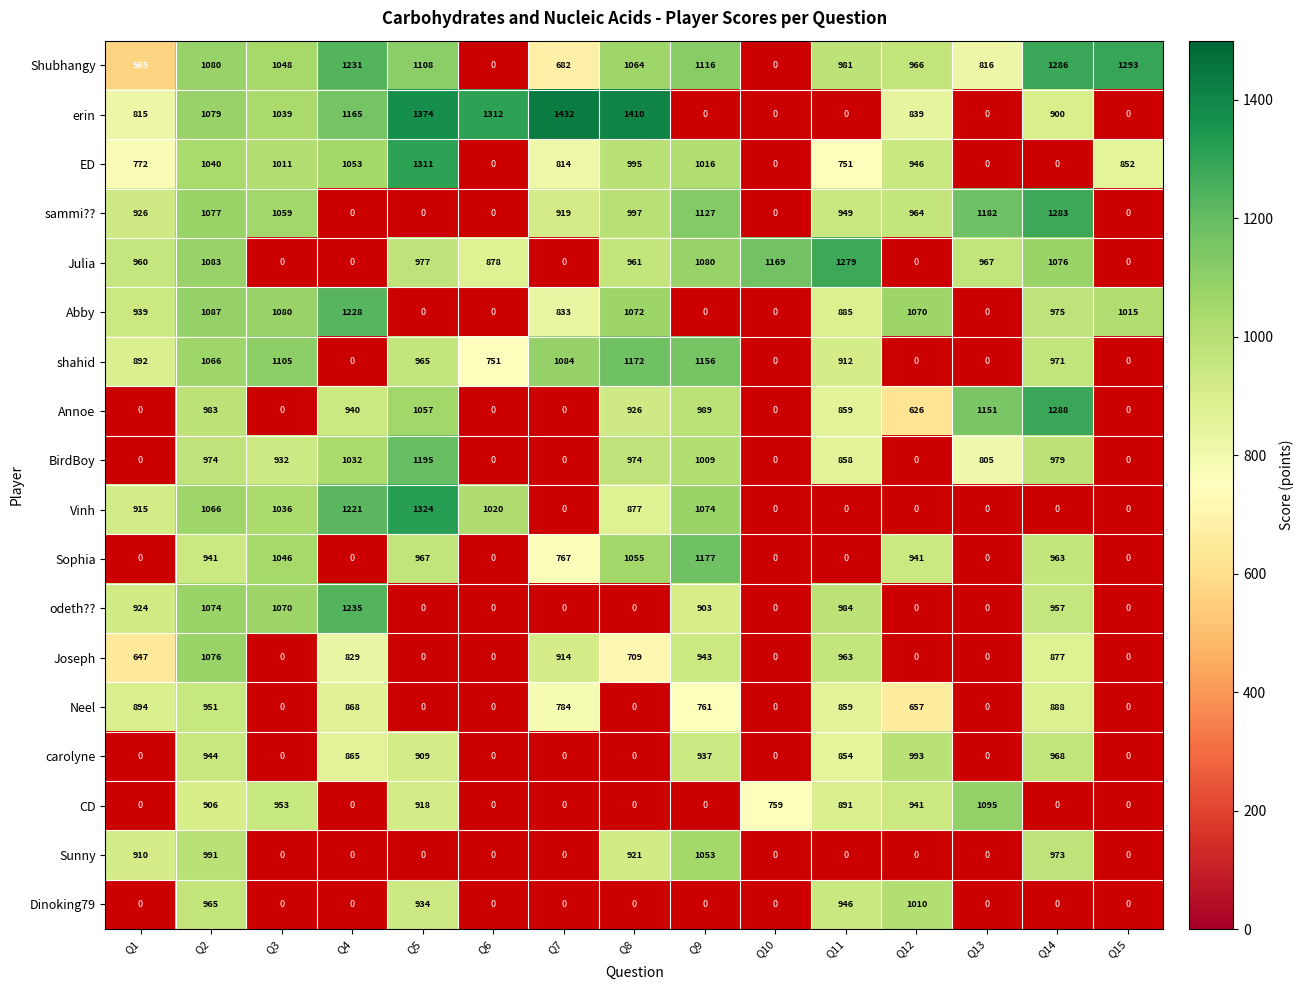

Is the value of carolyne at Q11 greater than the value of shahid at Q8?

No